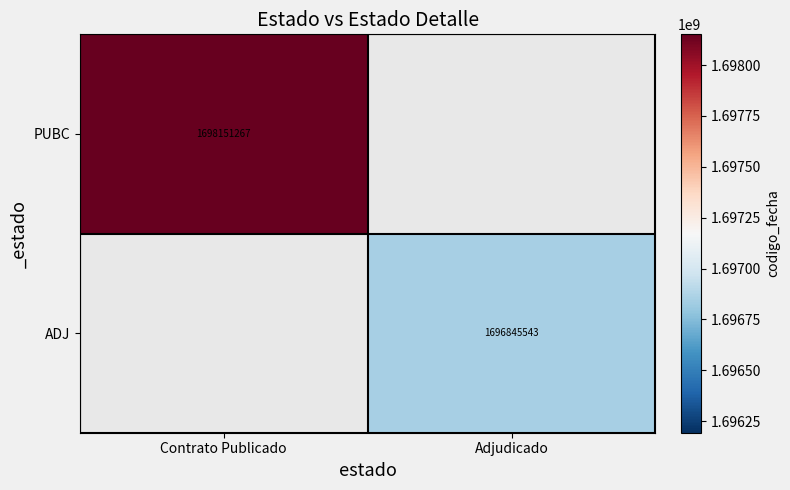

Is the value of PUBC at Contrato Publicado greater than the value of ADJ at Adjudicado?

Yes